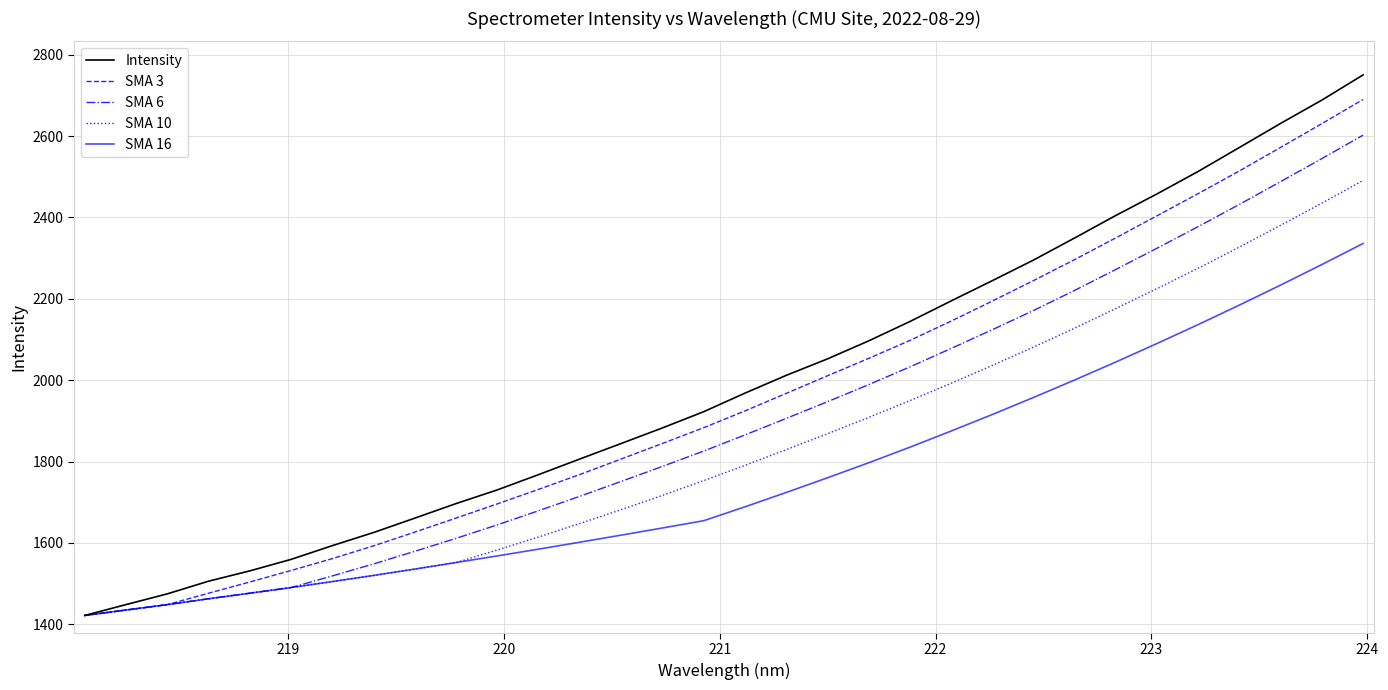

Rank the series by their maximum value, from highest to lowest.

Intensity, SMA 3, SMA 6, SMA 10, SMA 16